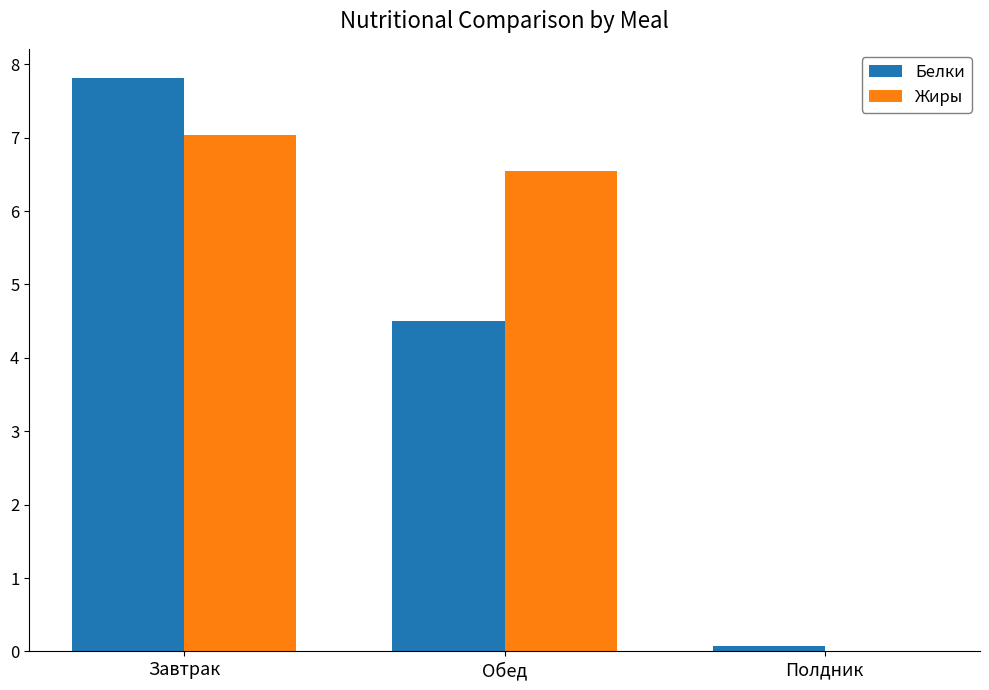

How many positive values does the Жиры series have?

2